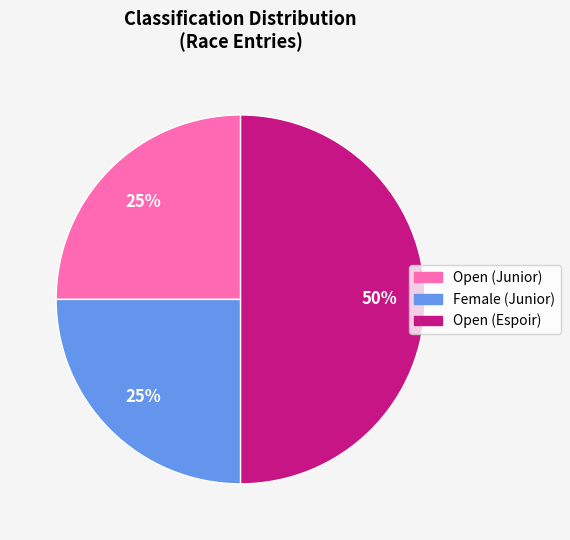

To the nearest percent, what is the average slice percentage?

33%